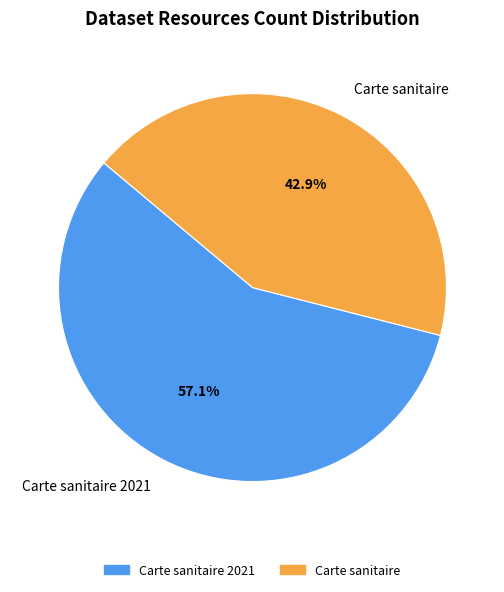

Rank the categories by value from lowest to highest.

Carte sanitaire, Carte sanitaire 2021